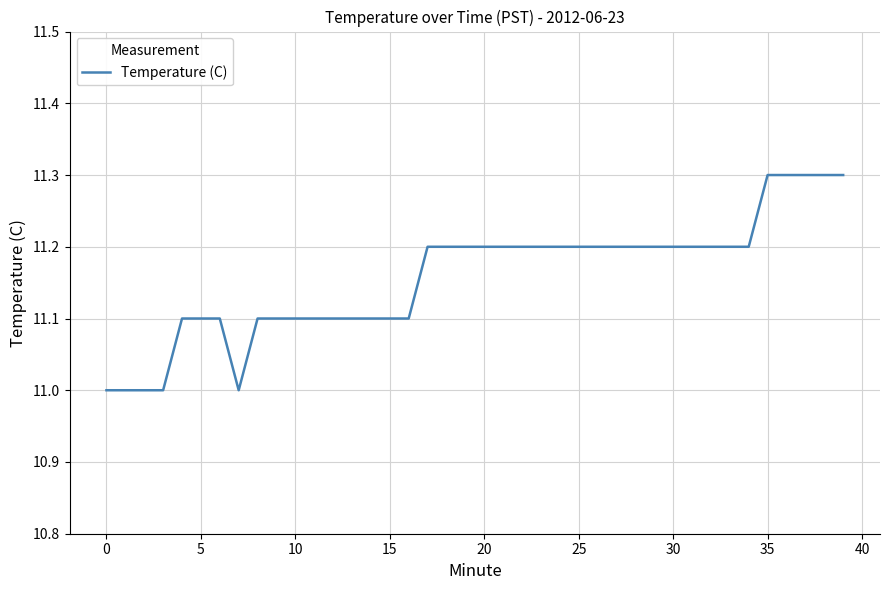

What is the greatest value displayed?

11.3